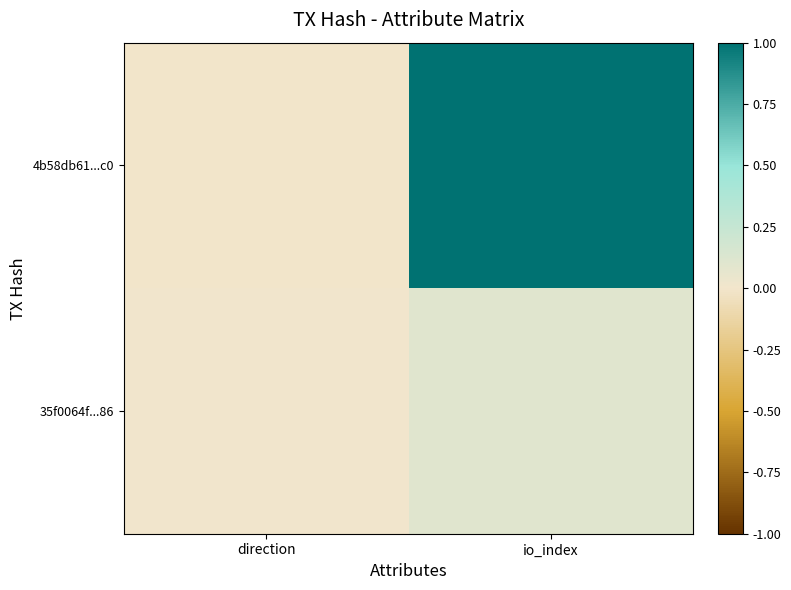

List the series in order of their overall mean, highest first.

4b58db61...c0, 35f0064f...86